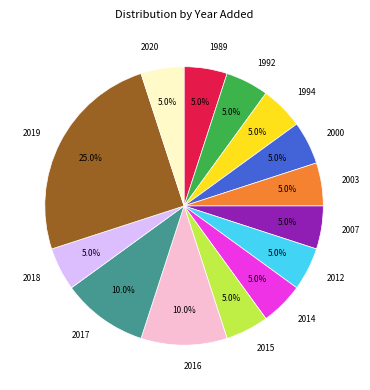

What is the ratio of the value at 2016 to the value at 1992?

2.0